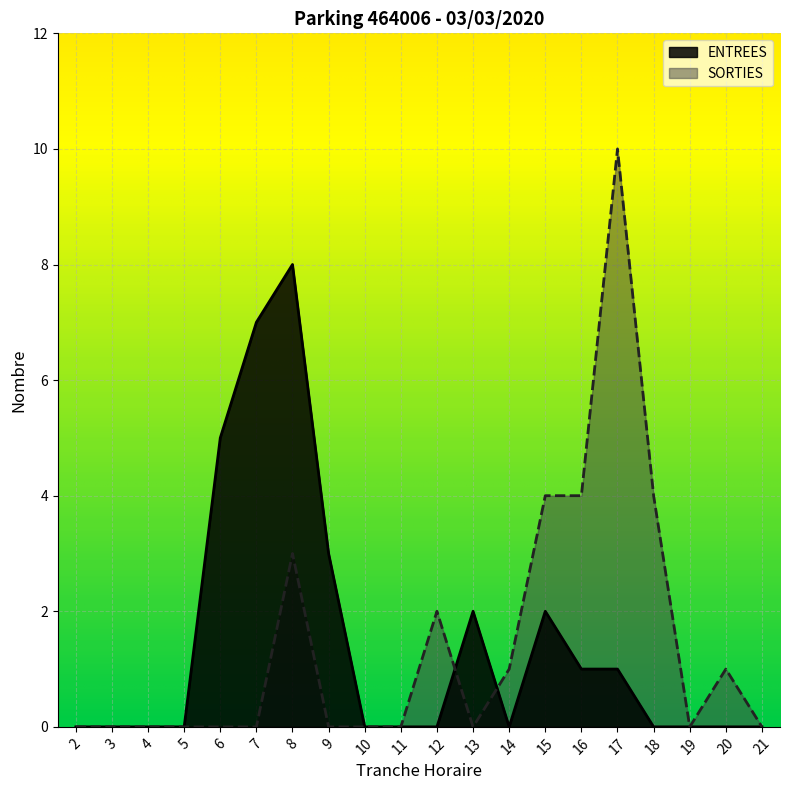

List the series in order of their peak value, highest first.

SORTIES, ENTREES